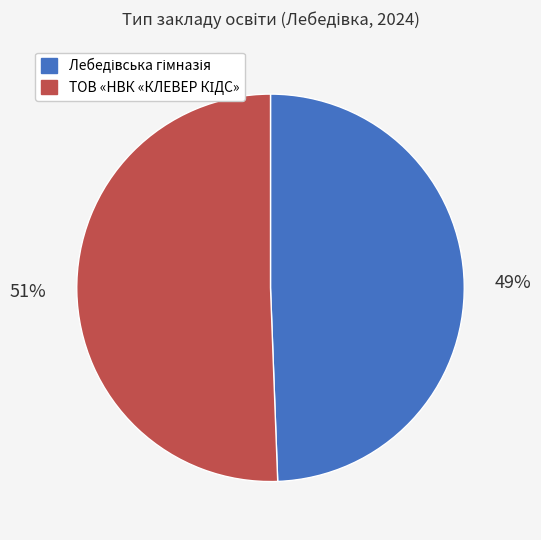

Is there any slice that represents more than half of the pie?

Yes